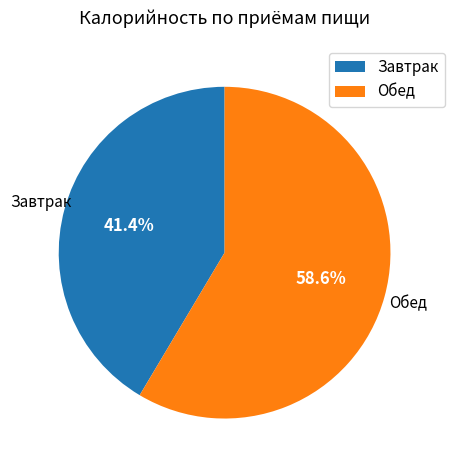

Which slice is the smallest?

Завтрак